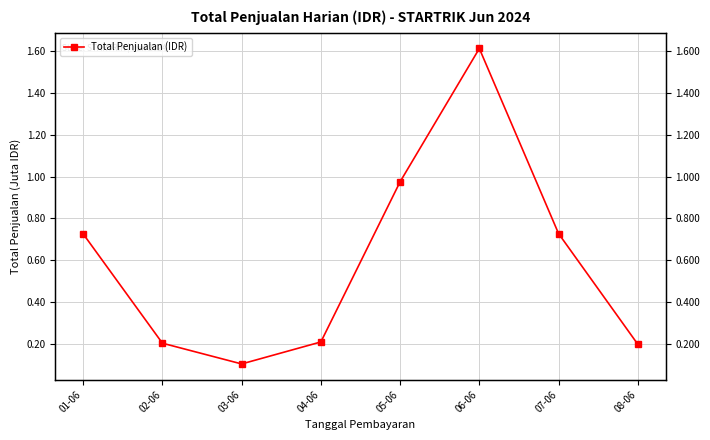

Reading left to right, list all the values displayed in this chart.

01-06=0.7	02-06=0.2	03-06=0.1	04-06=0.2	05-06=1.0	06-06=1.6	07-06=0.7	08-06=0.2